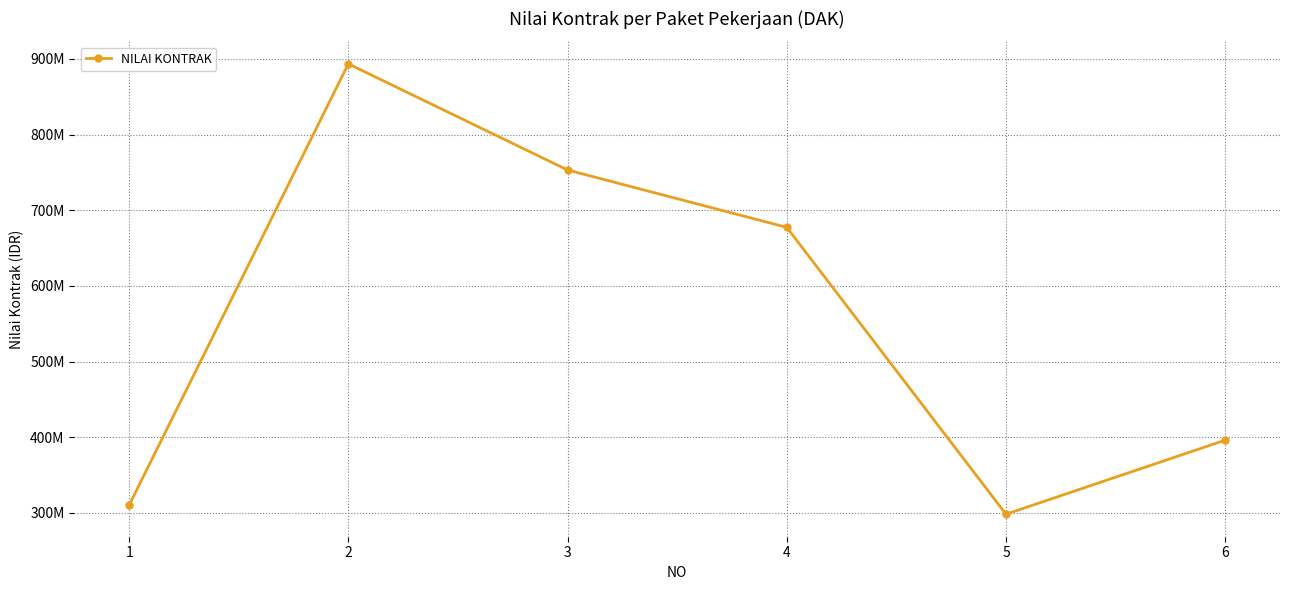

Is this an area chart (filled region under the line)?

No